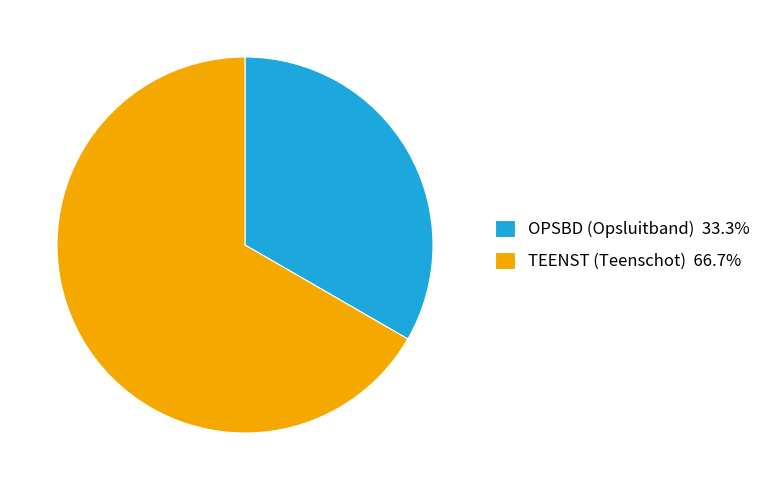

Does any single category account for the majority?

Yes